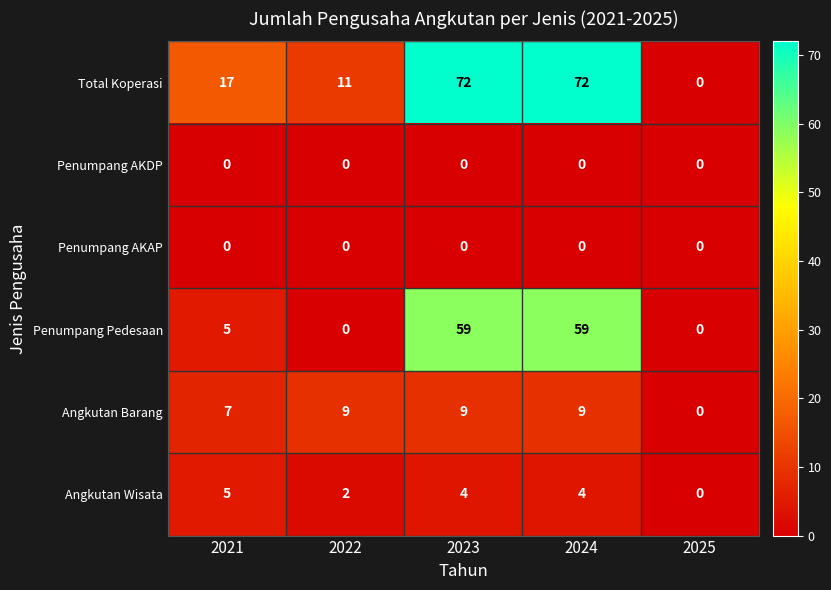

Which series has the largest total across all categories?

Total Koperasi